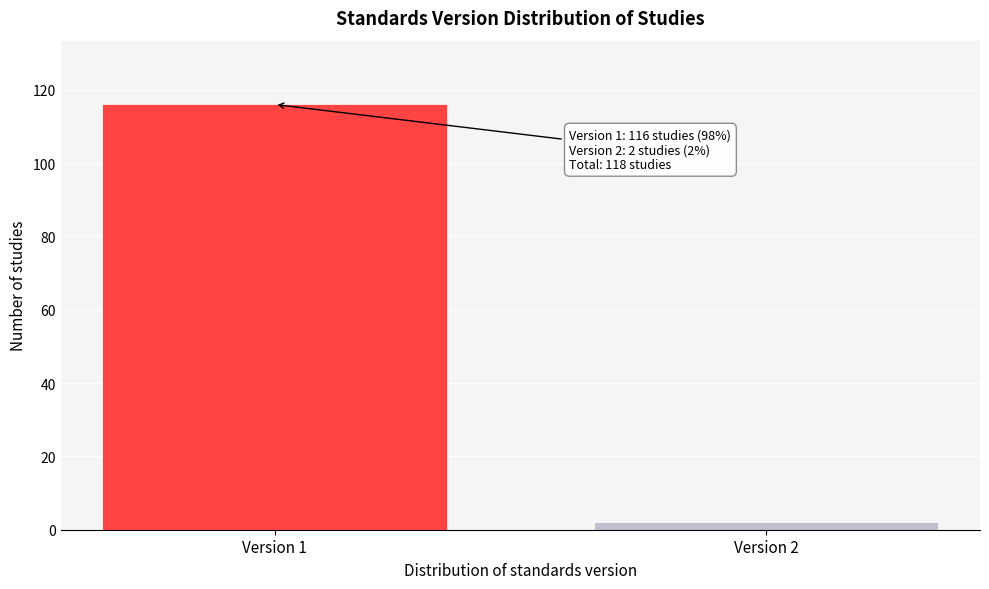

Reading left to right, extract all data points from this chart.

Version 1=116	Version 2=2